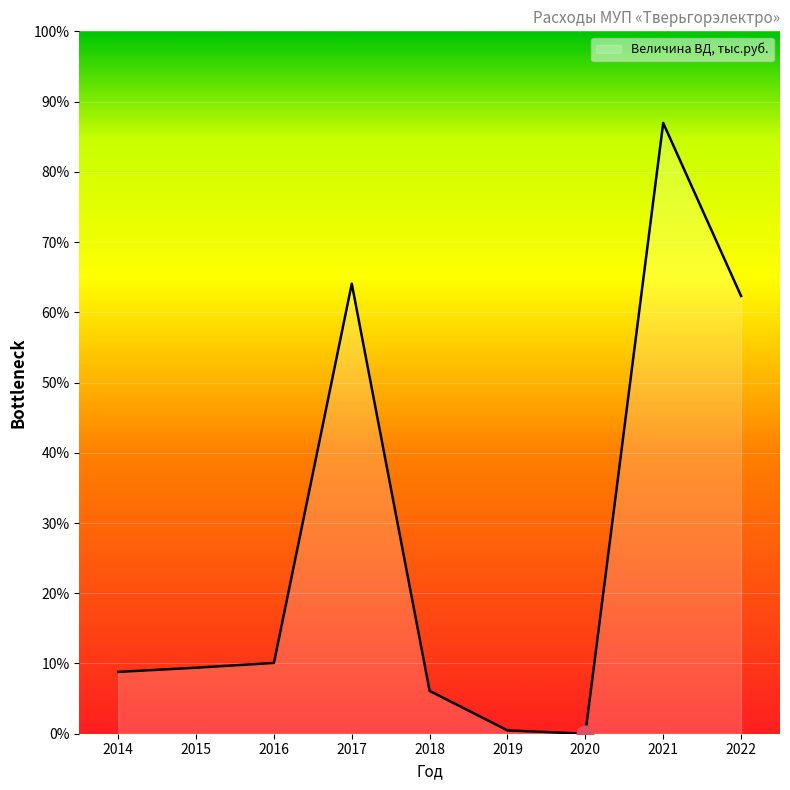

How many points are higher than both their immediate neighbors (excluding endpoints)?

2